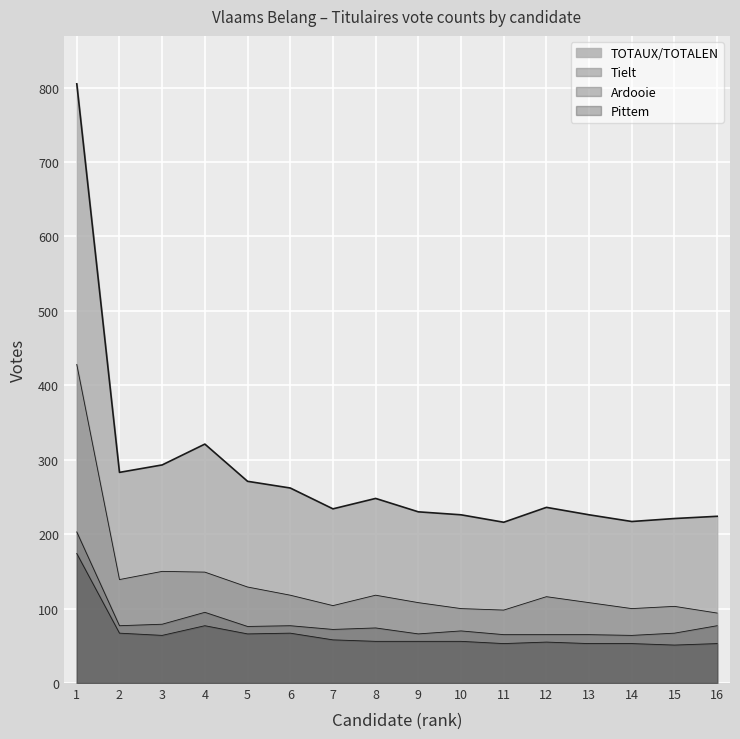

True or false: Pittem has more than 0 points higher than both neighbors.

True